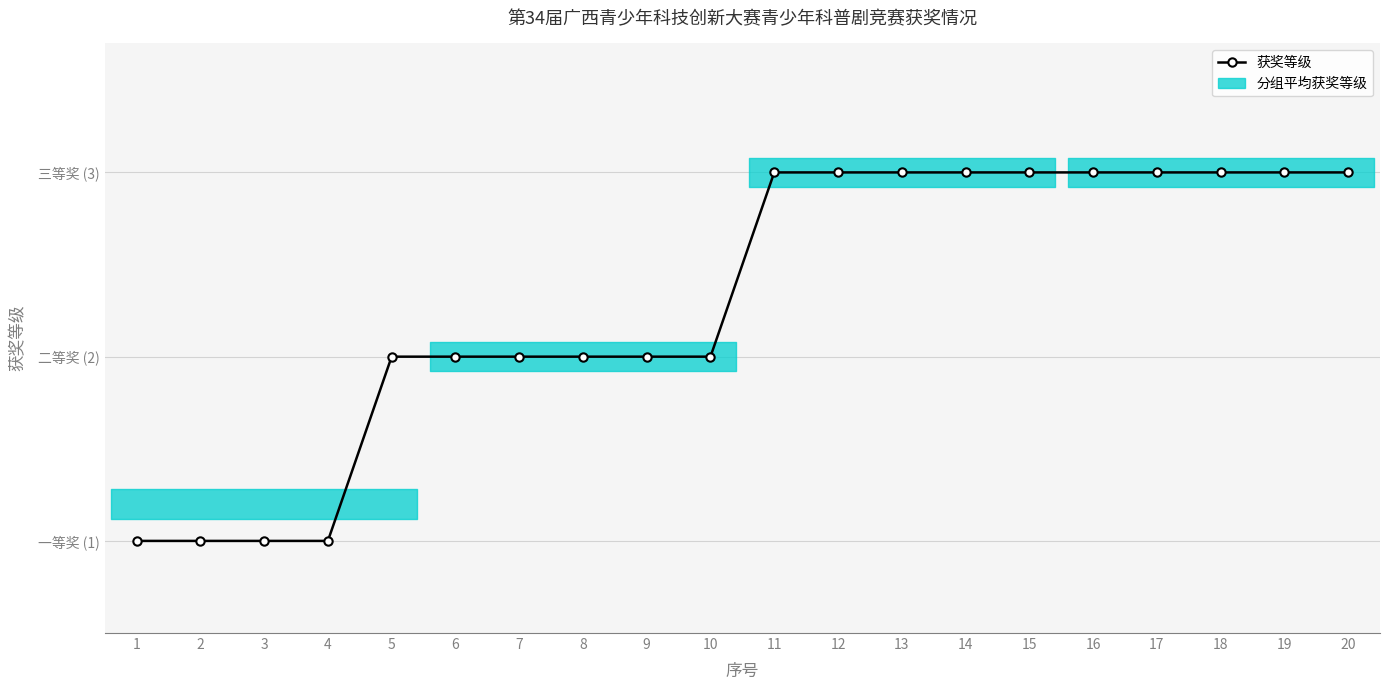

List the labels in order of value, smallest first.

1, 2, 3, 4, 5, 6, 7, 8, 9, 10, 11, 12, 13, 14, 15, 16, 17, 18, 19, 20